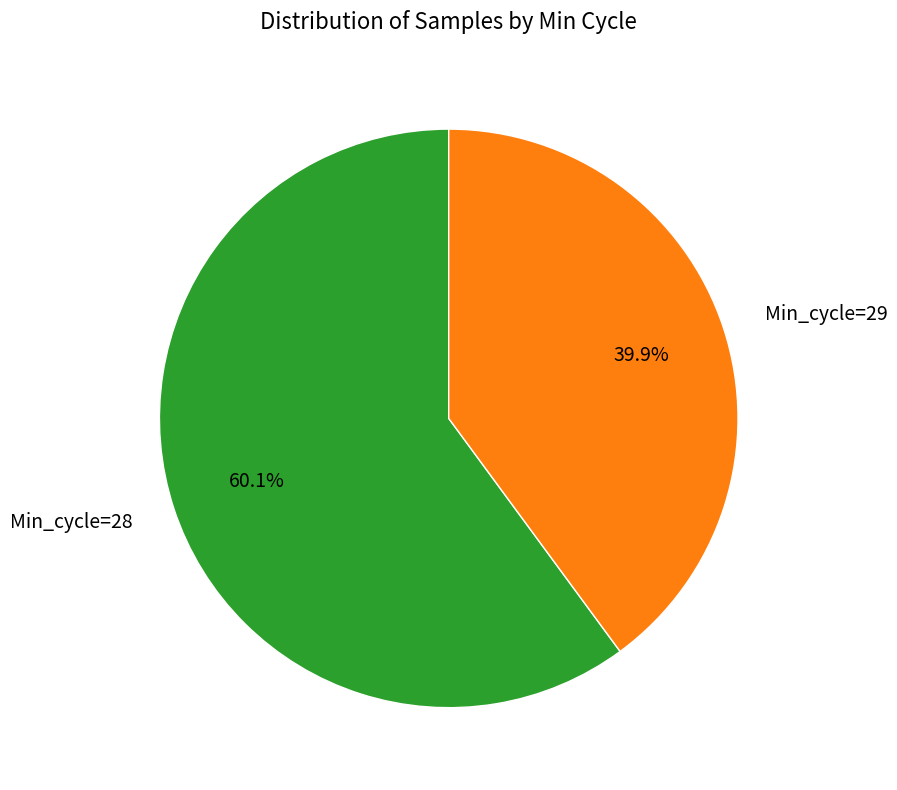

How many segments does this pie chart have?

2